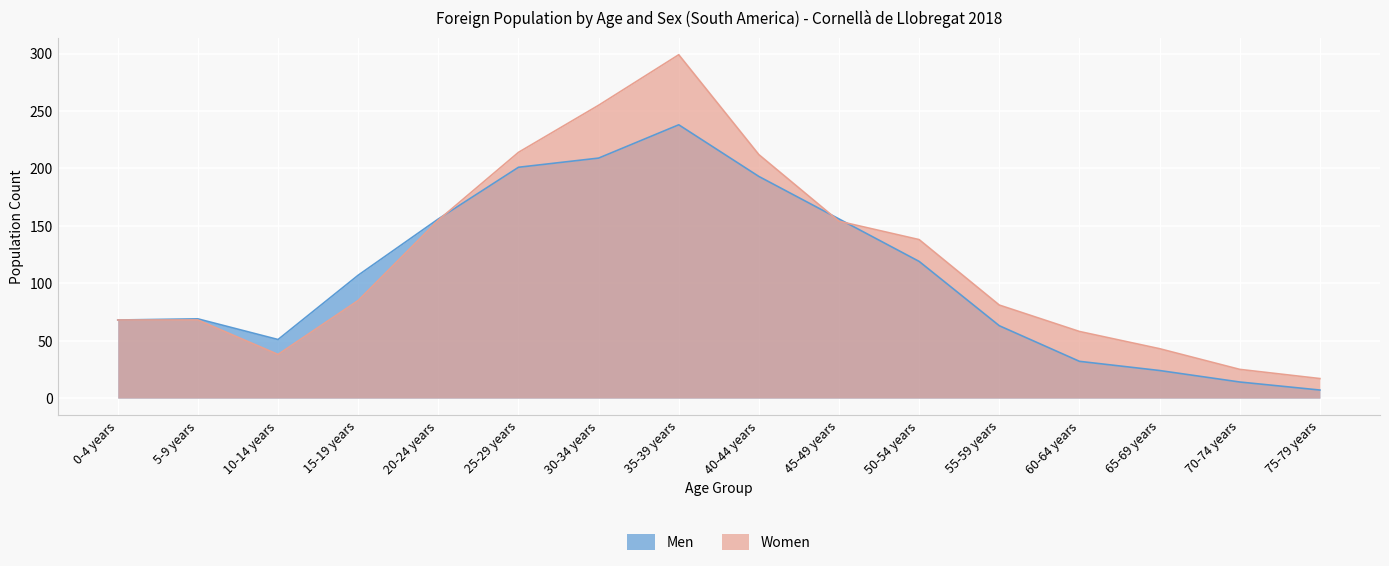

At which category does Men reach its first local peak?

5-9 years